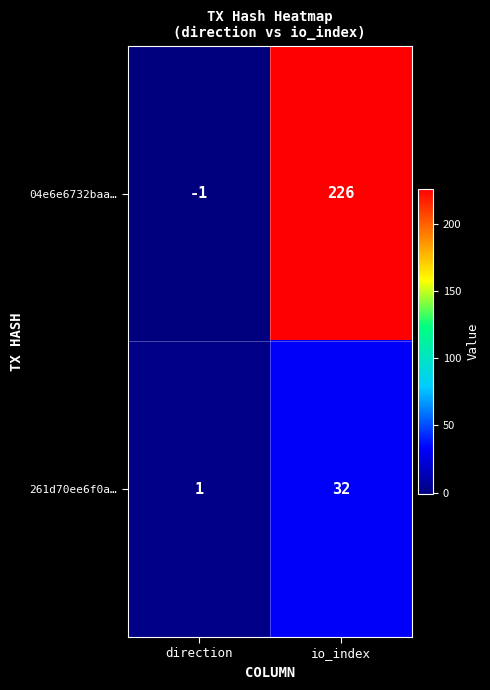

How many data points does each series have?

2